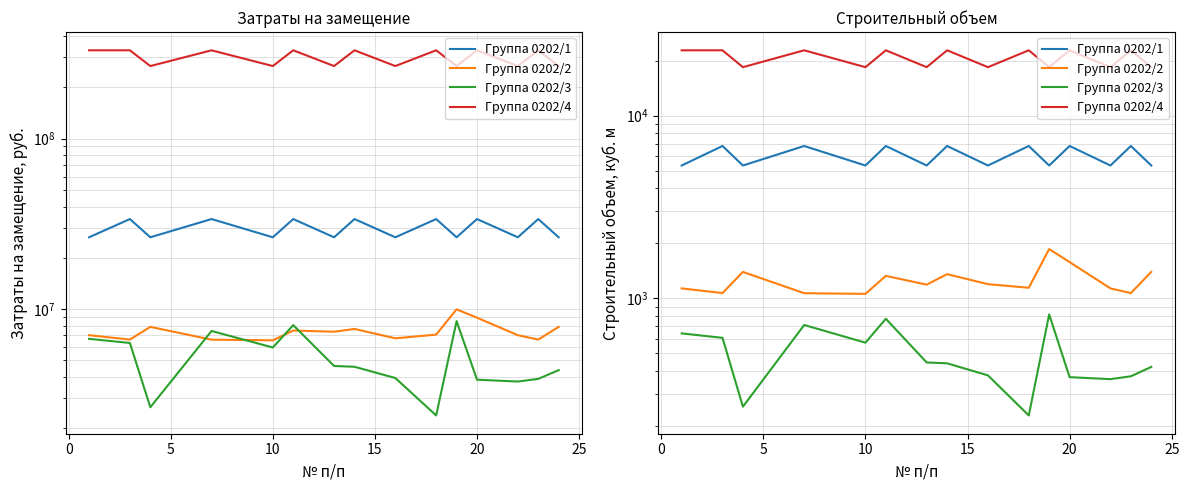

What is the value of the Группа 0202/1 point at the 14th from the left?

6826.0